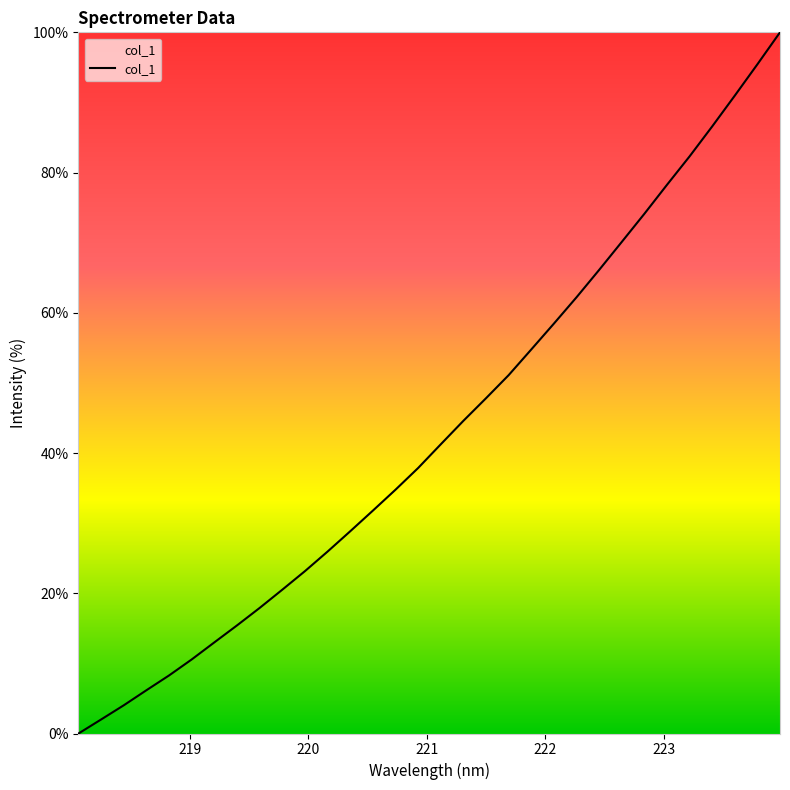

What is the difference between the second highest and second lowest values?

93.4